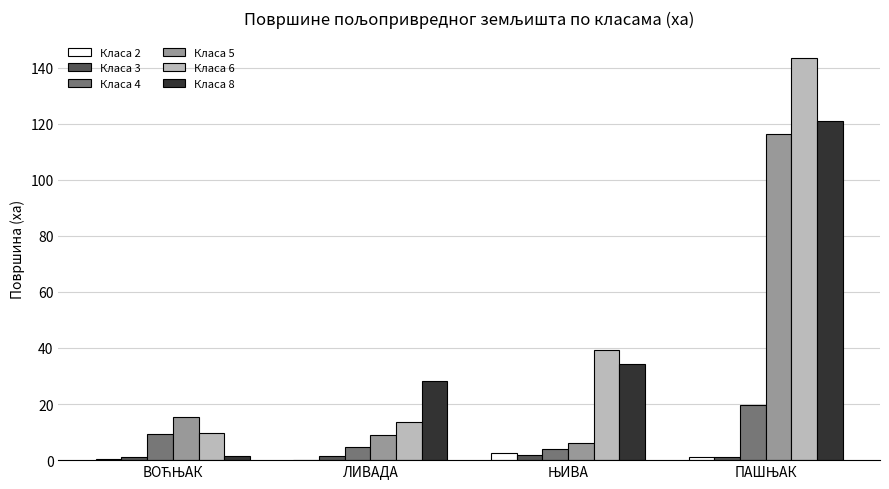

What is the sum of all Класа 3 values?

5.5